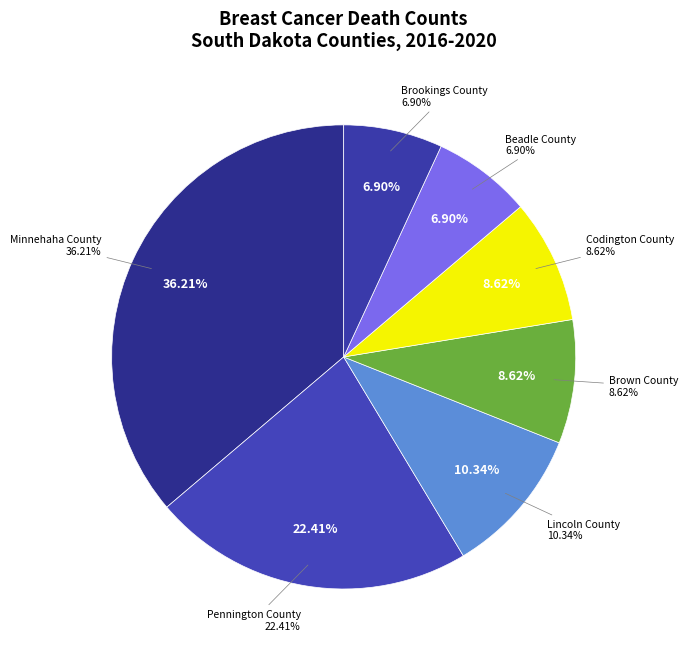

What portion of the pie excludes Minnehaha County?

63.8%